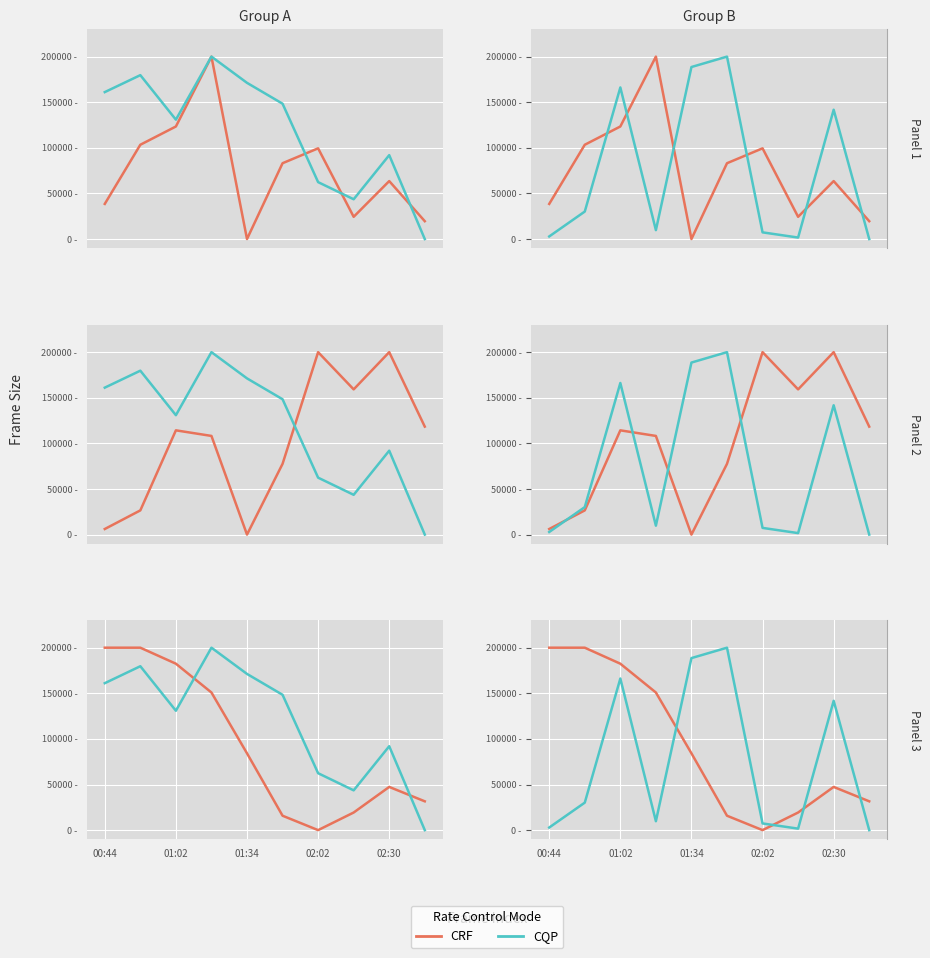

What is the value of the CRF point at the 10th from the left?

31578.9